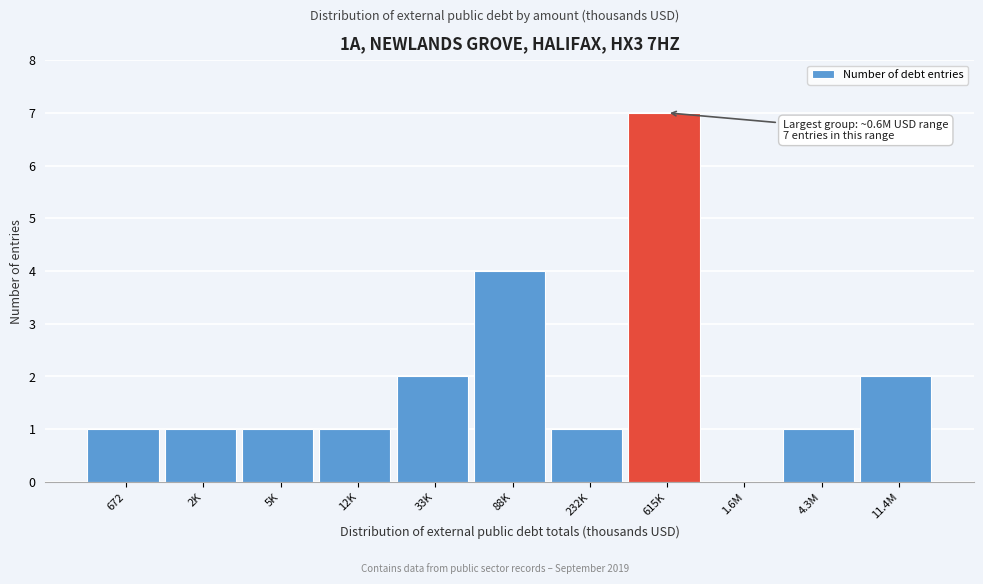

Reading right to left, extract all data points from this chart.

11.4M=2	4.3M=1	1.6M=0	615K=7	232K=1	88K=4	33K=2	12K=1	5K=1	2K=1	672=1